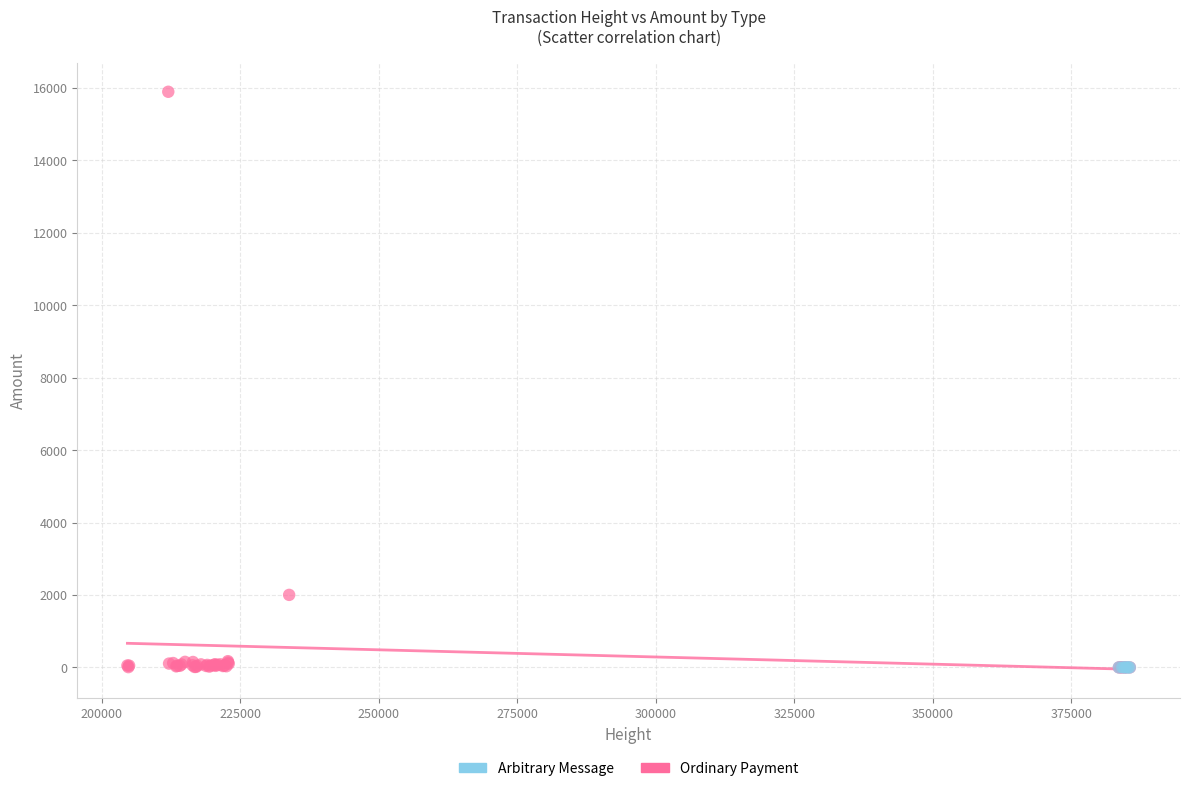

Which series reaches the maximum Y coordinate?

Ordinary Payment